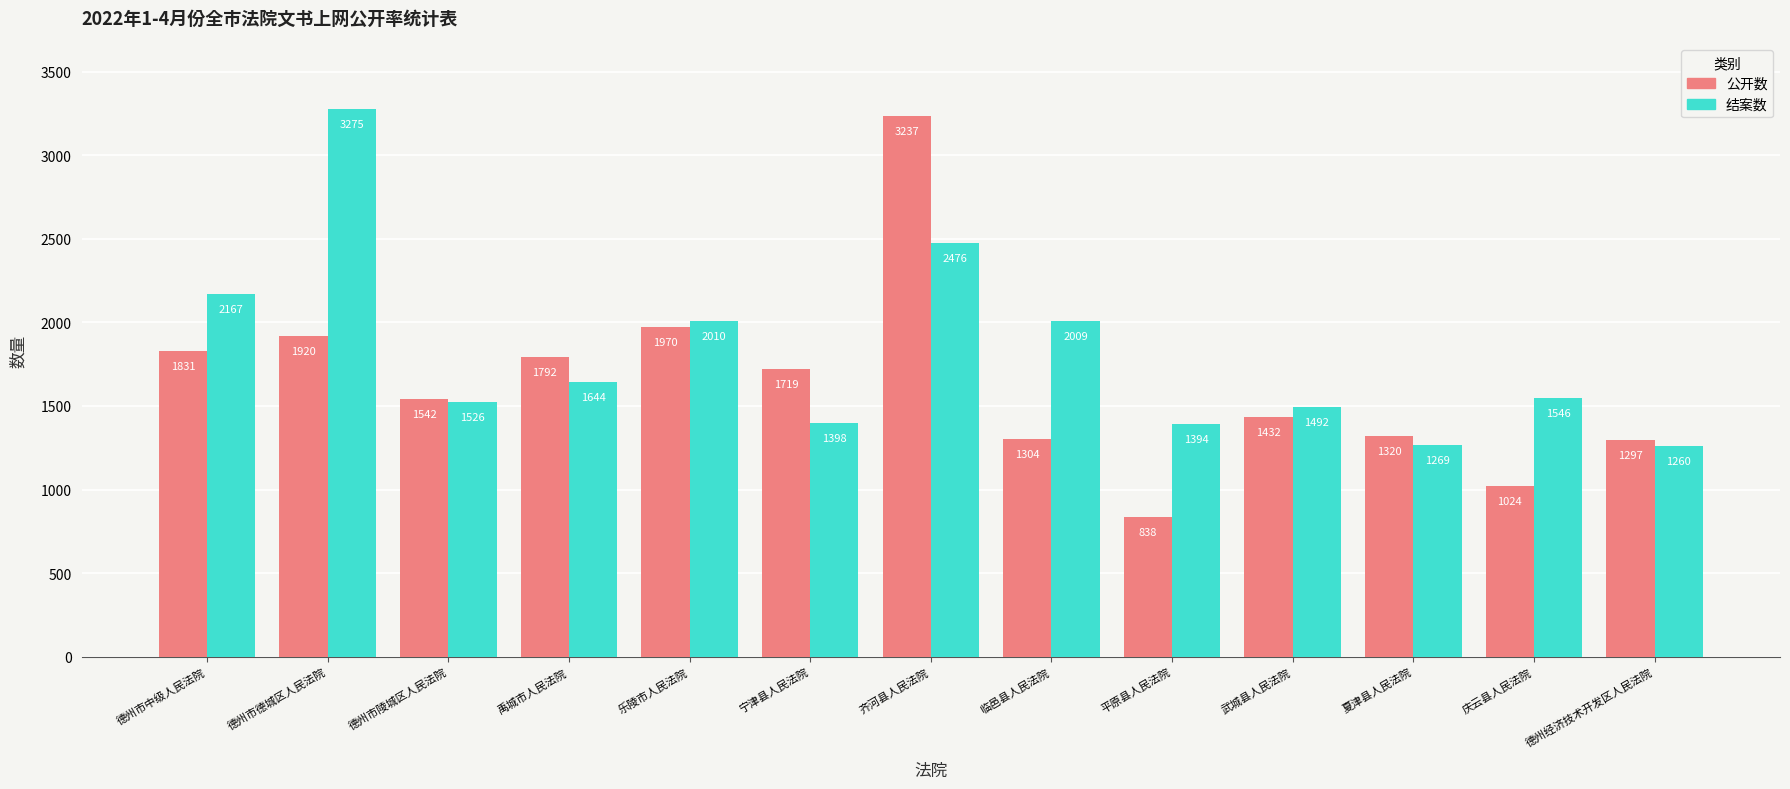

What value does the 结案数 series have at 夏津县人民法院, to the nearest 10?

1270